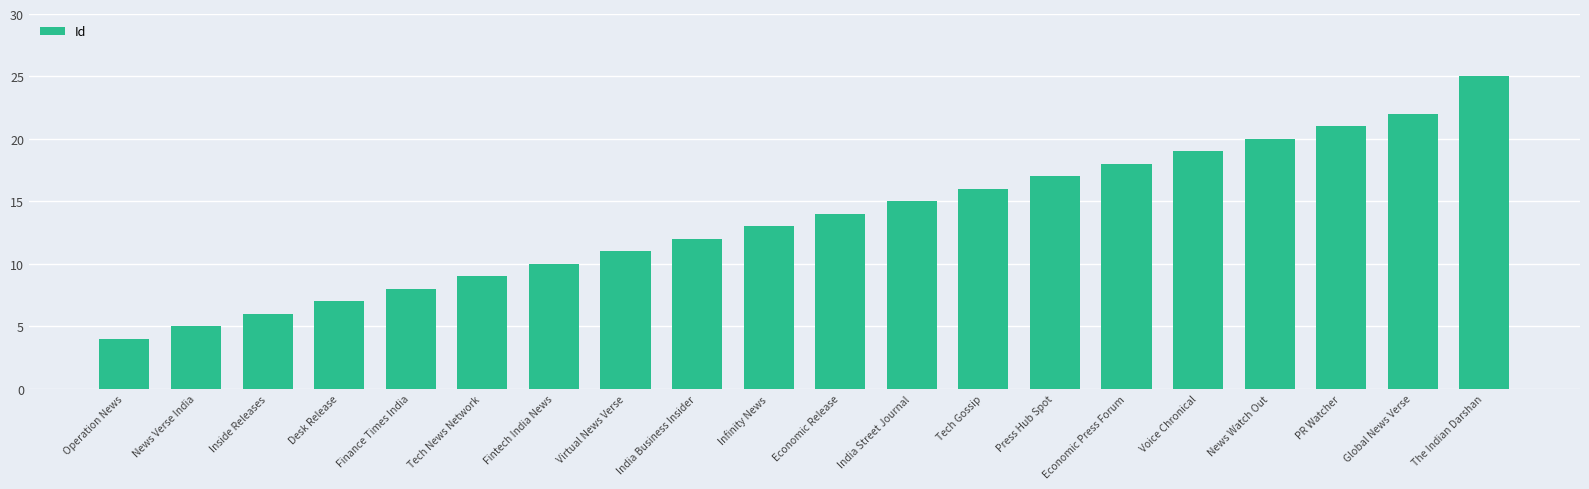

Rank the categories by value from lowest to highest.

Operation News, News Verse India, Inside Releases, Desk Release, Finance Times India, Tech News Network, Fintech India News, Virtual News Verse, India Business Insider, Infinity News, Economic Release, India Street Journal, Tech Gossip, Press Hub Spot, Economic Press Forum, Voice Chronical, News Watch Out, PR Watcher, Global News Verse, The Indian Darshan